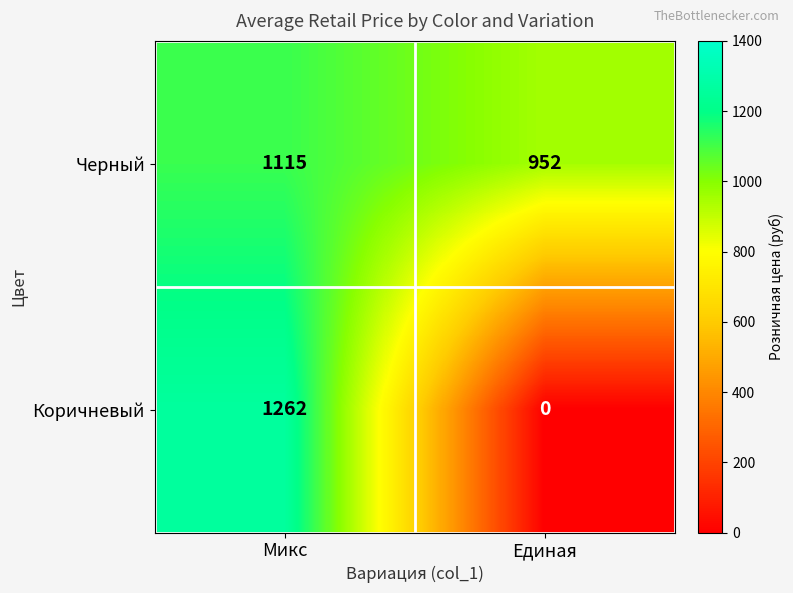

What is the difference between the Коричневый values at Микс and Единая?

1262